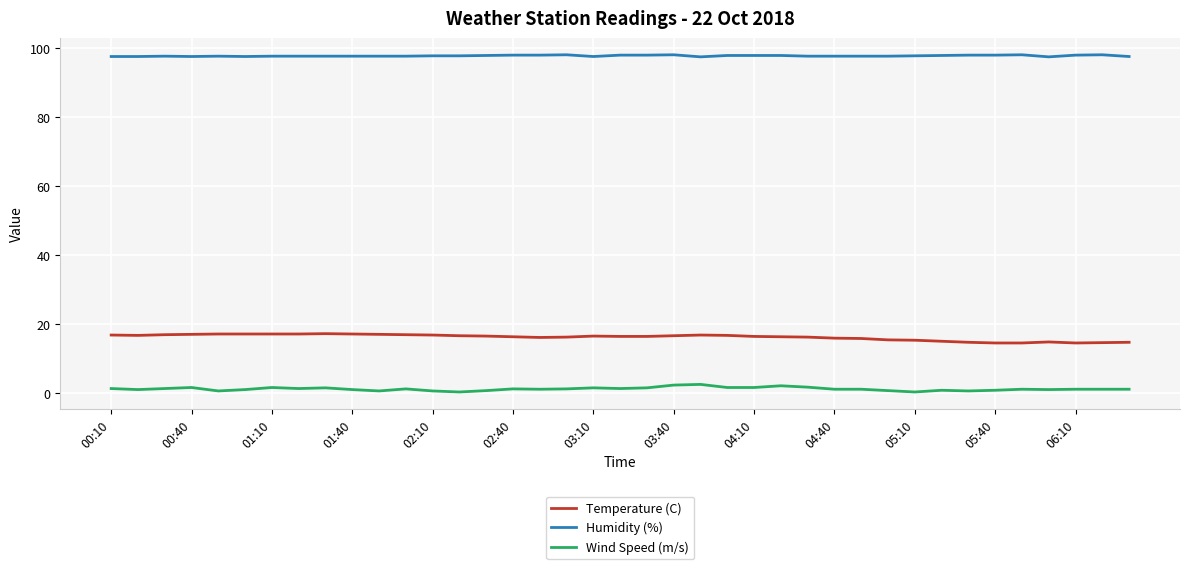

At how many categories does at least one series exceed 58?

39